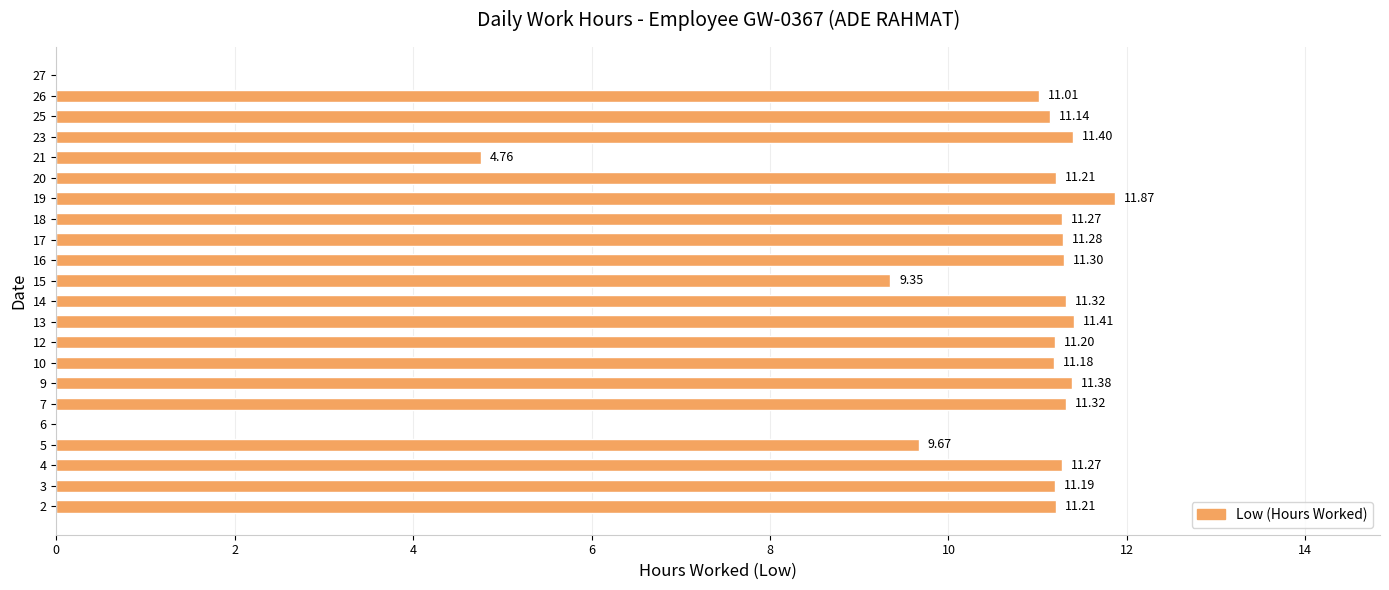

Is it true that the value at 4 is 11.3?

True